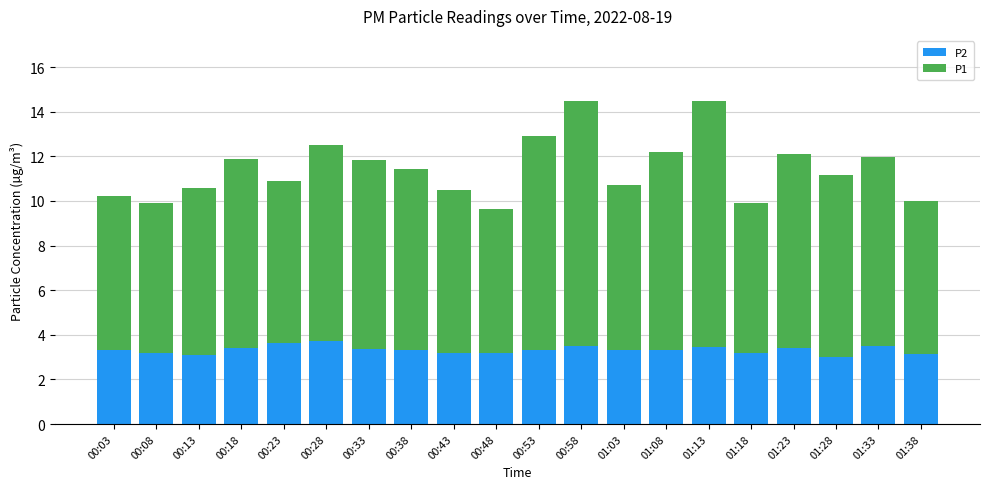

What is the maximum value for P2?

3.7